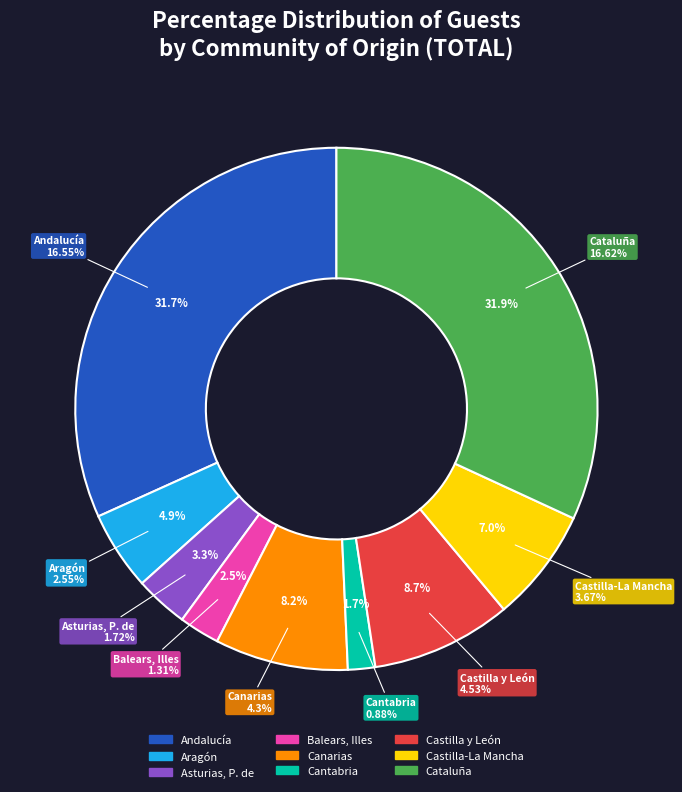

To the nearest percent, what percentage of the pie is Andalucía?

32%